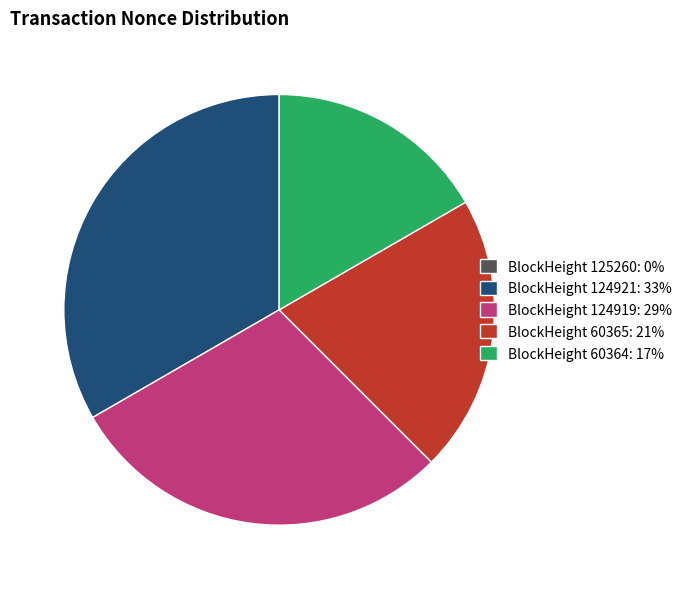

Is there any slice that represents more than half of the pie?

No